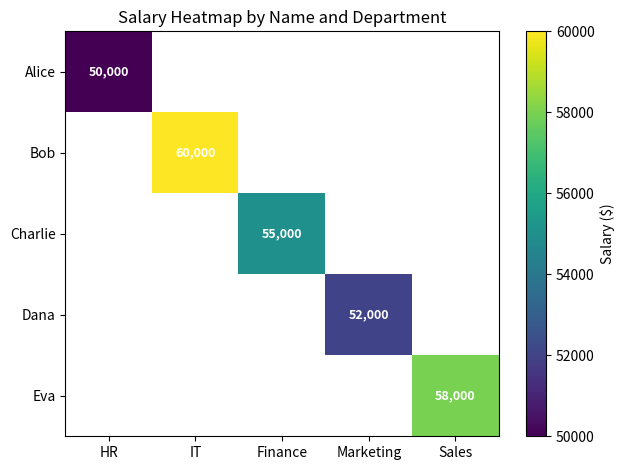

At how many categories does at least one series exceed 52175?

3